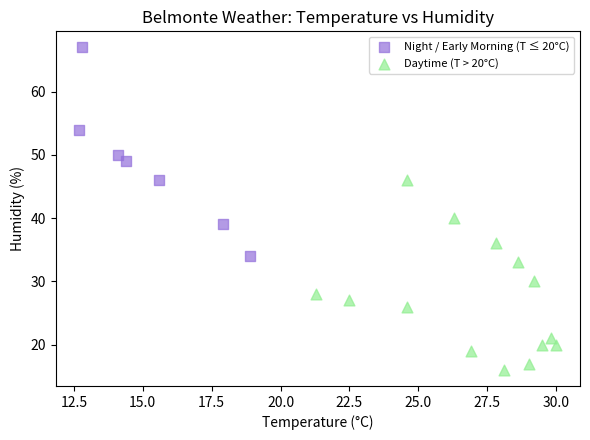

What are all the series names shown in the legend?

Night / Early Morning (T ≤ 20°C), Daytime (T > 20°C)